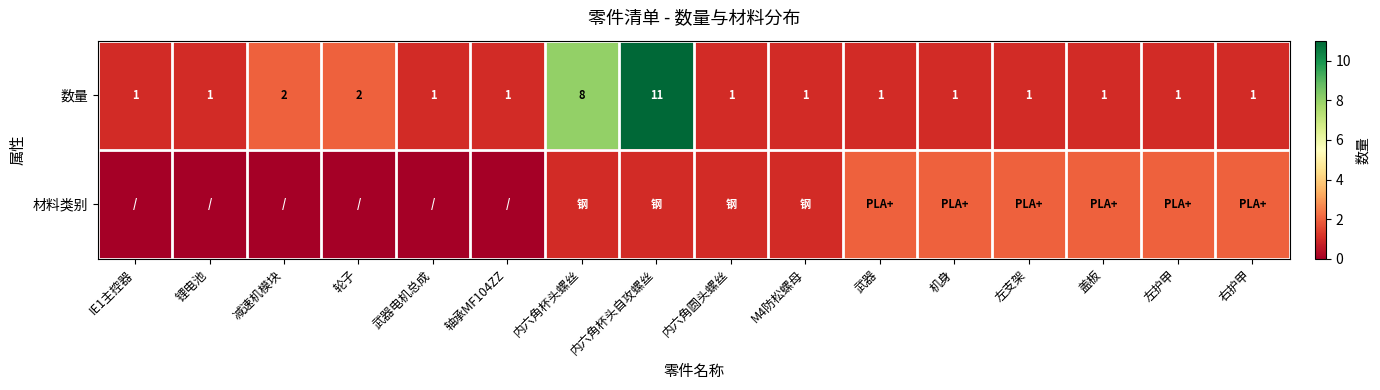

Is it true that 数量 equals 2 at IE1主控器?

False